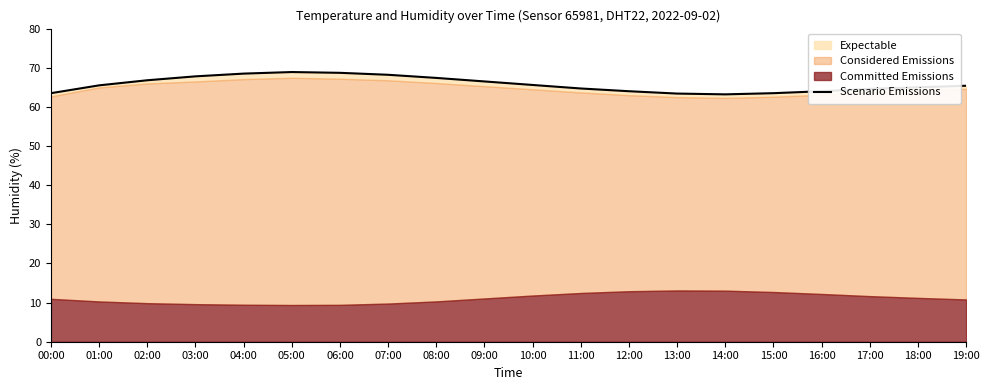

At which category does the chart reach its peak across all series?

05:00